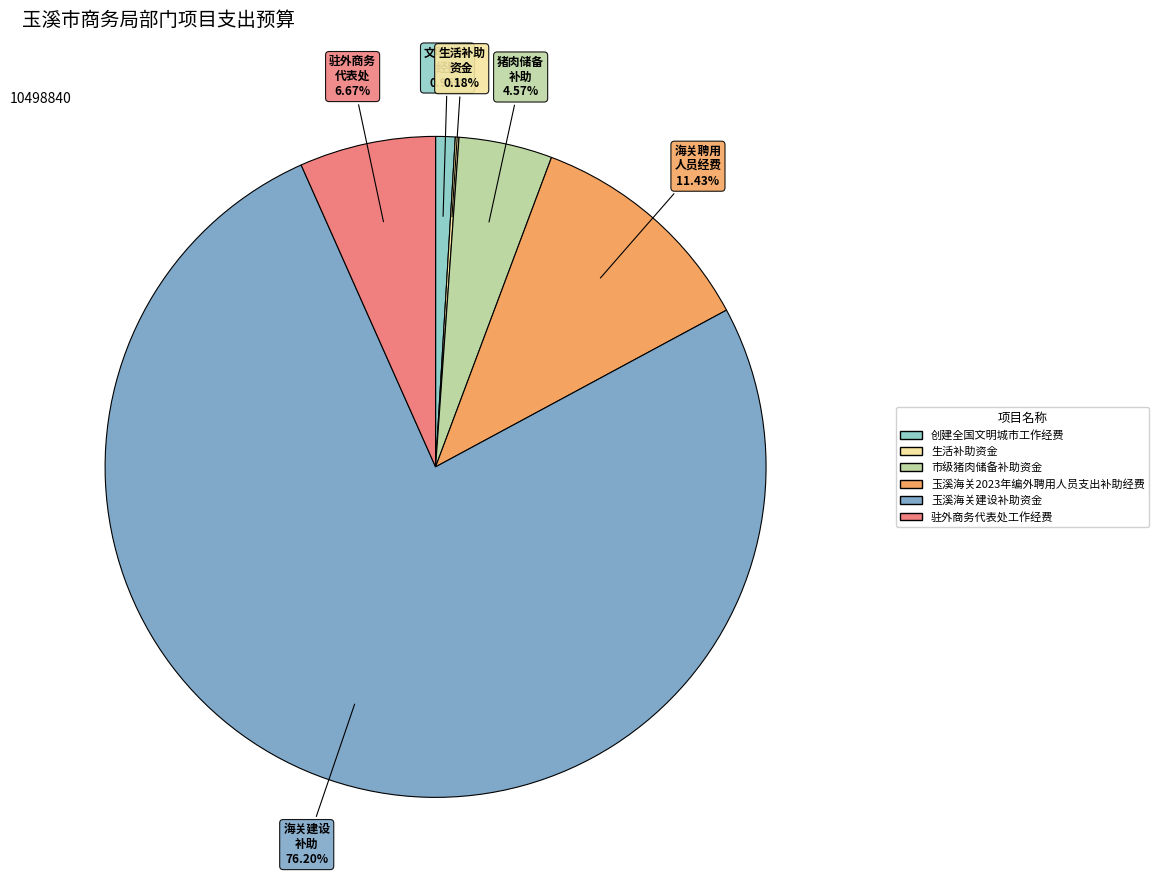

Does 玉溪海关建设补助资金 account for over 50% of the chart?

Yes